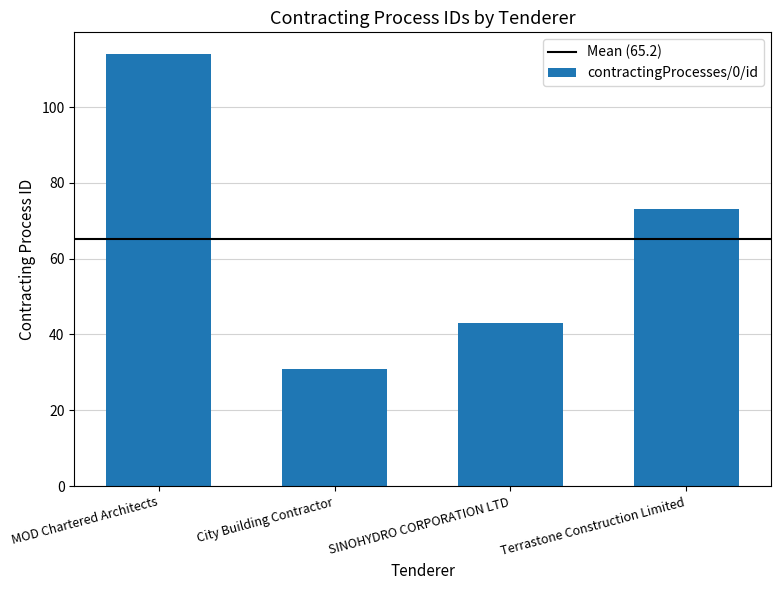

What is the difference between the maximum and minimum values?

83